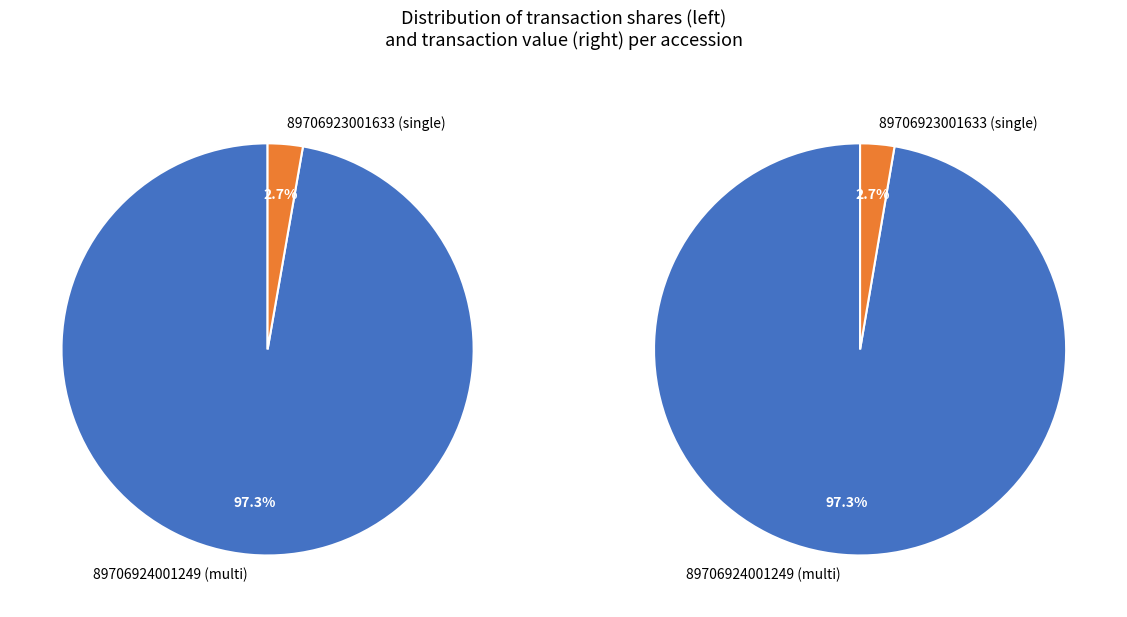

Is it true that 89706923001633 is 3% of the pie?

True